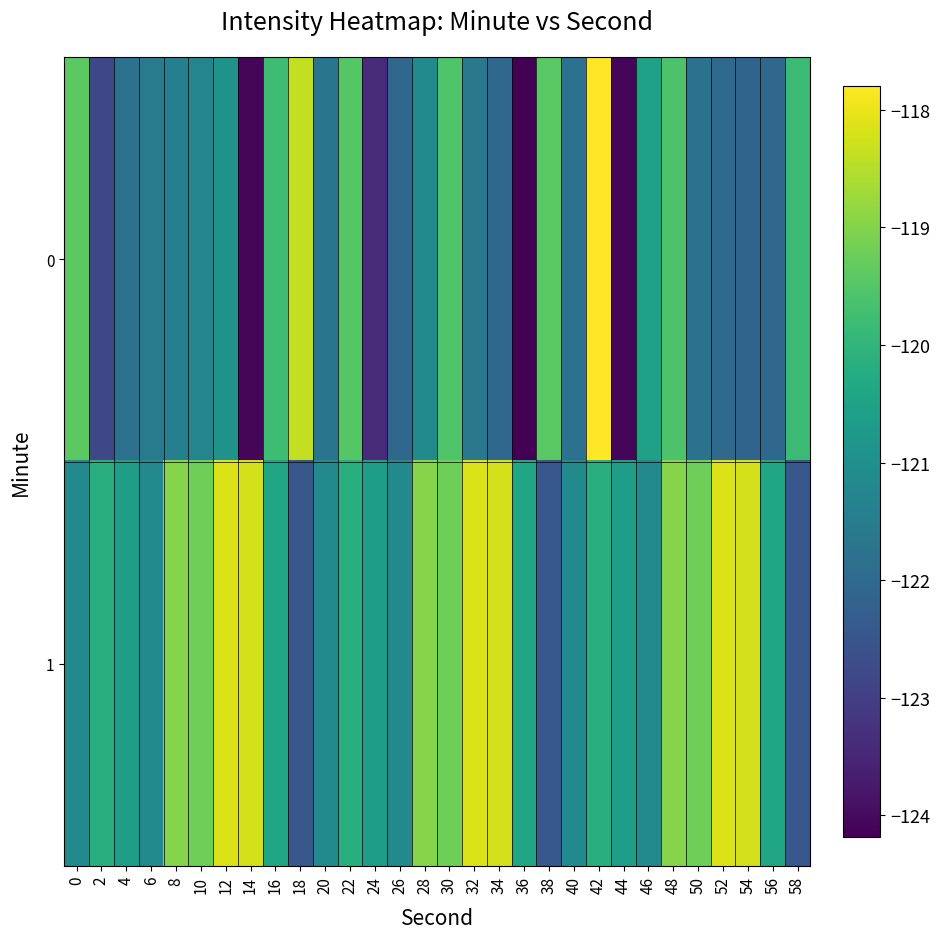

At which category does the chart reach its peak across all series?

42